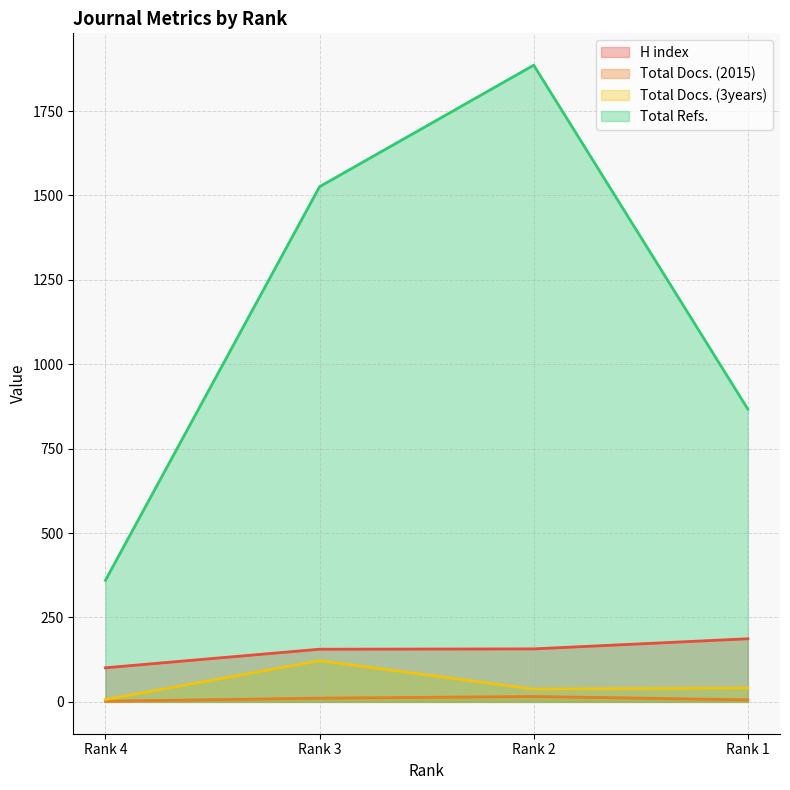

In Total Docs. (3years), how many points are lower than both neighbors (excluding endpoints)?

1